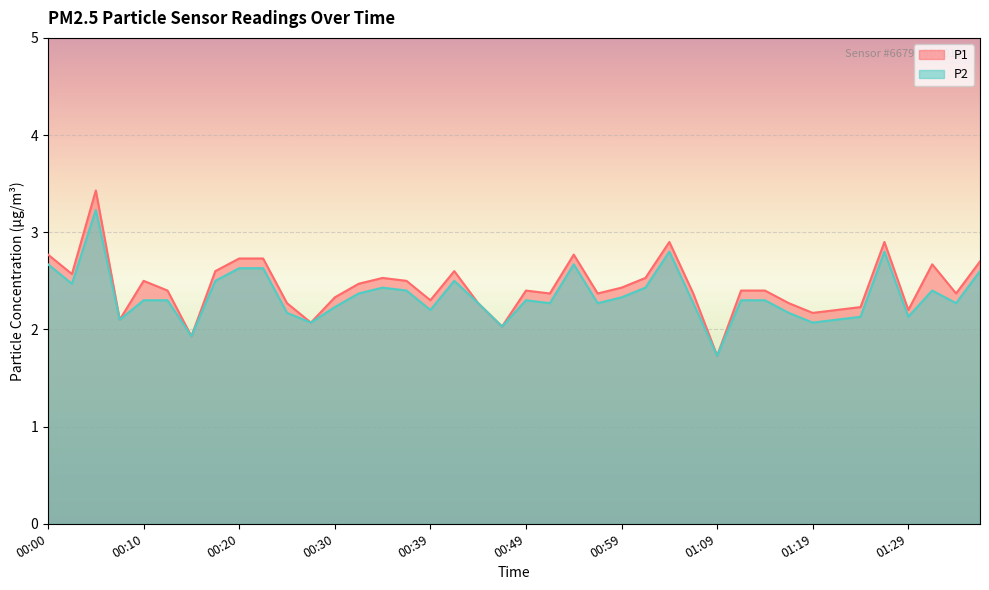

List the series in order of their peak value, lowest first.

P2, P1